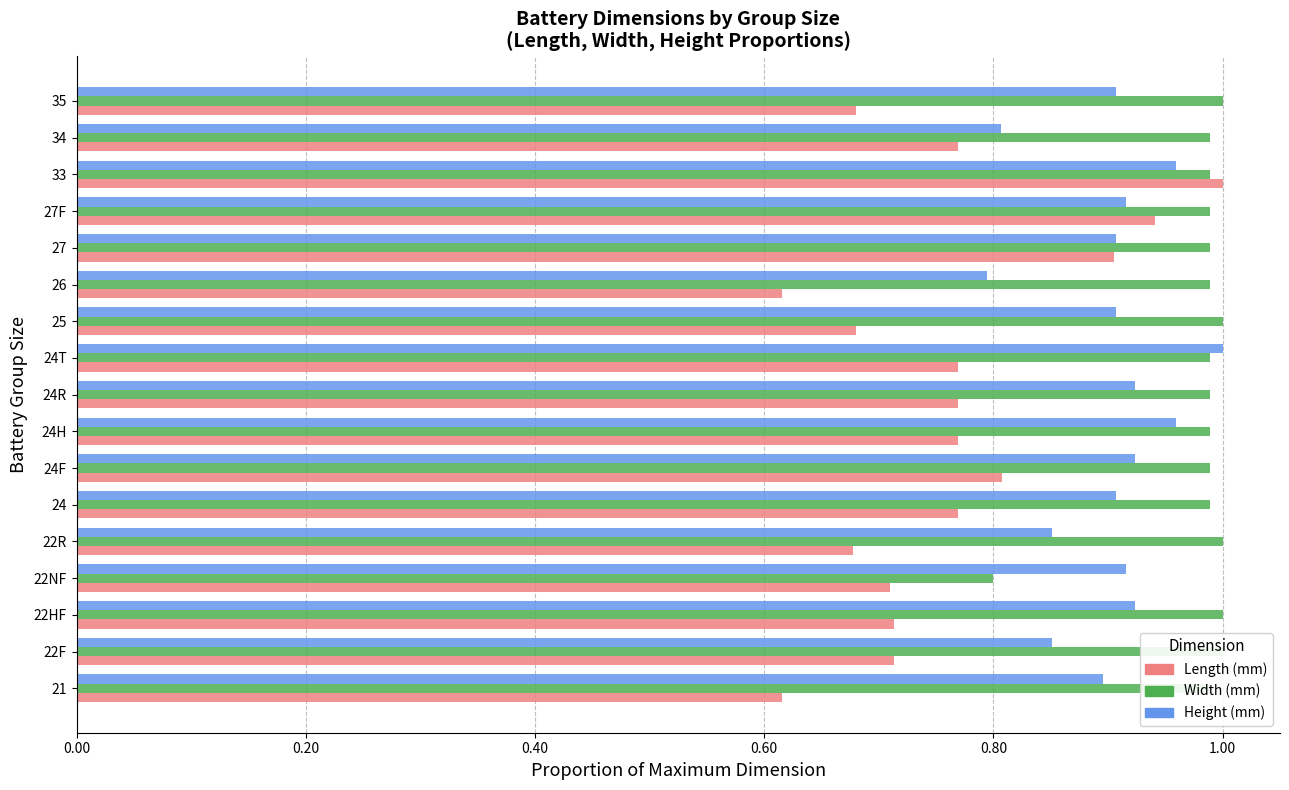

What is the lowest value of the Height (mm) series?

0.8